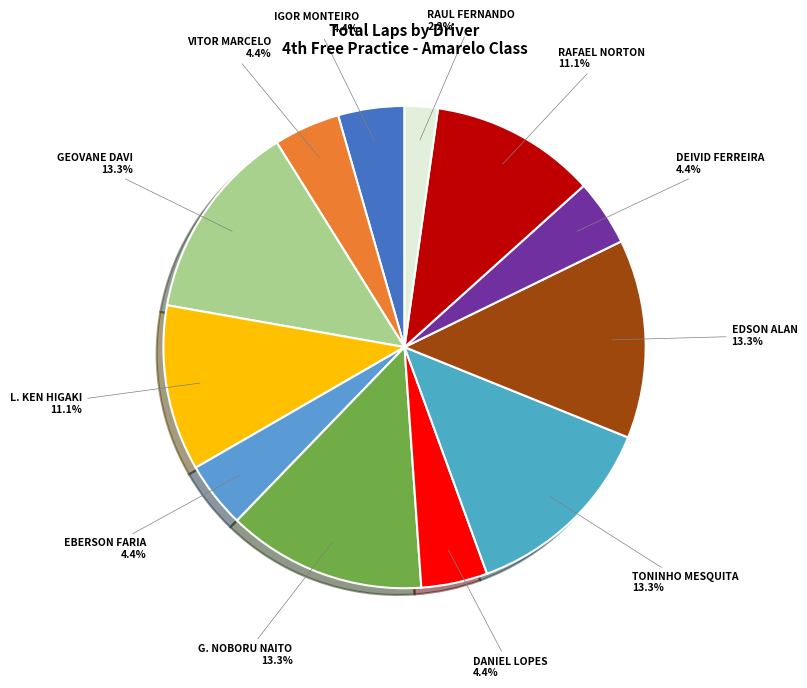

How many slices are in this pie chart?

12